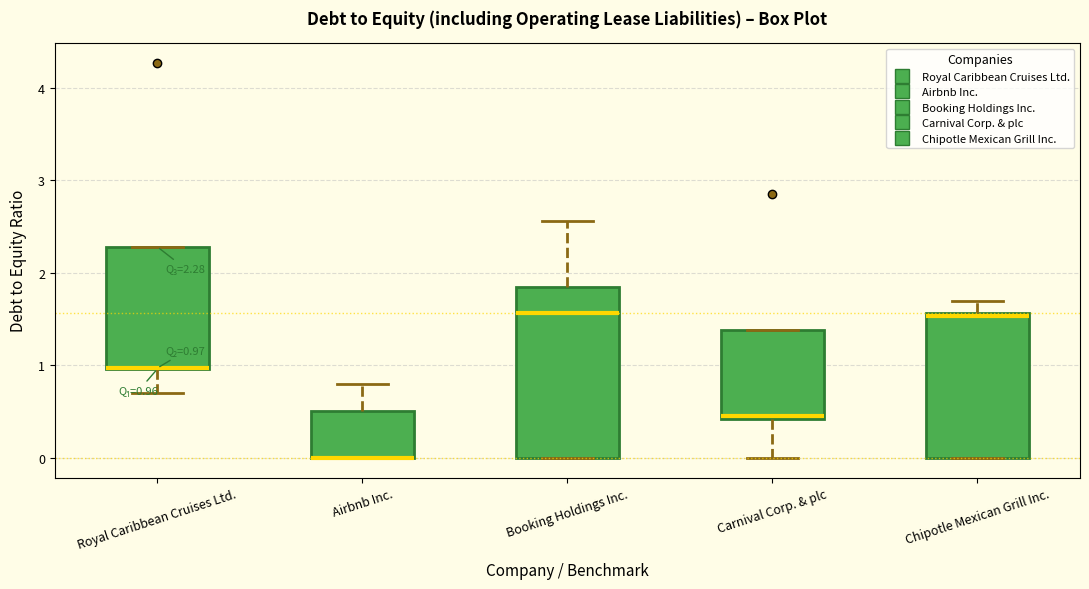

Which box is the tallest, from its lower edge to its upper edge?

Booking Holdings Inc.